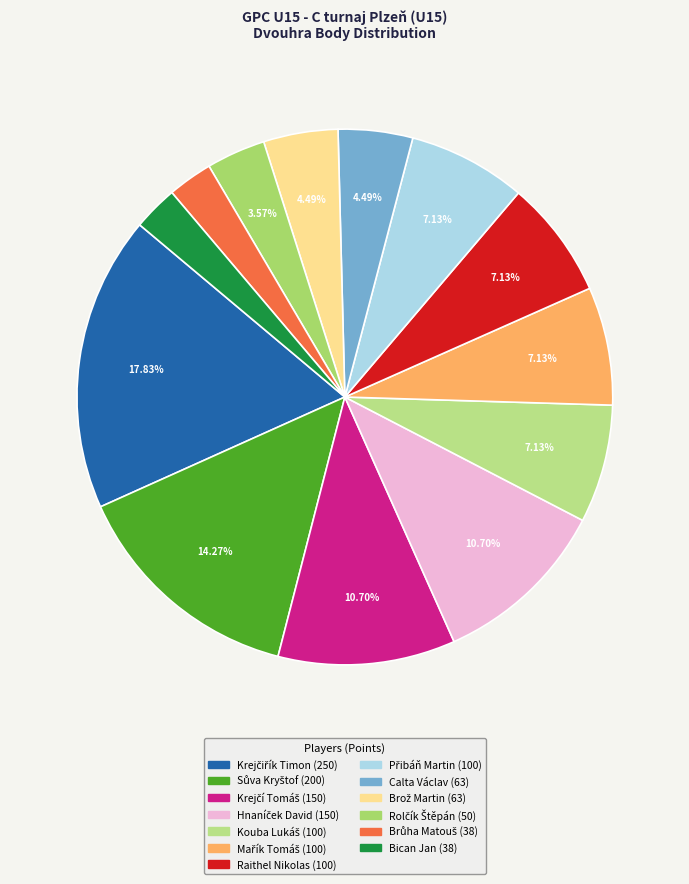

Which has a higher value, Krejčiřík Timon or Brož Martin?

Krejčiřík Timon